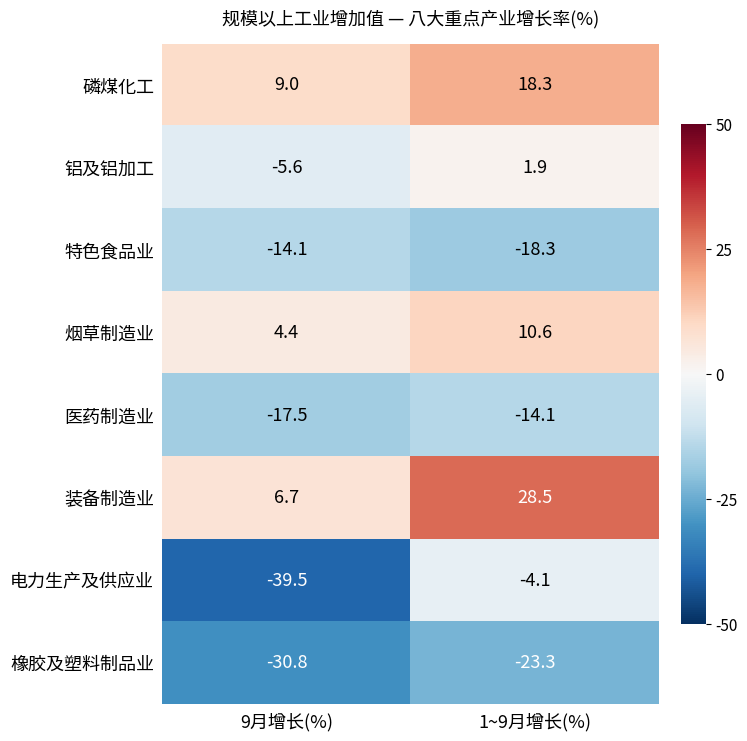

What value does the 铝及铝加工 series have at 9月增长(%)?

-5.6